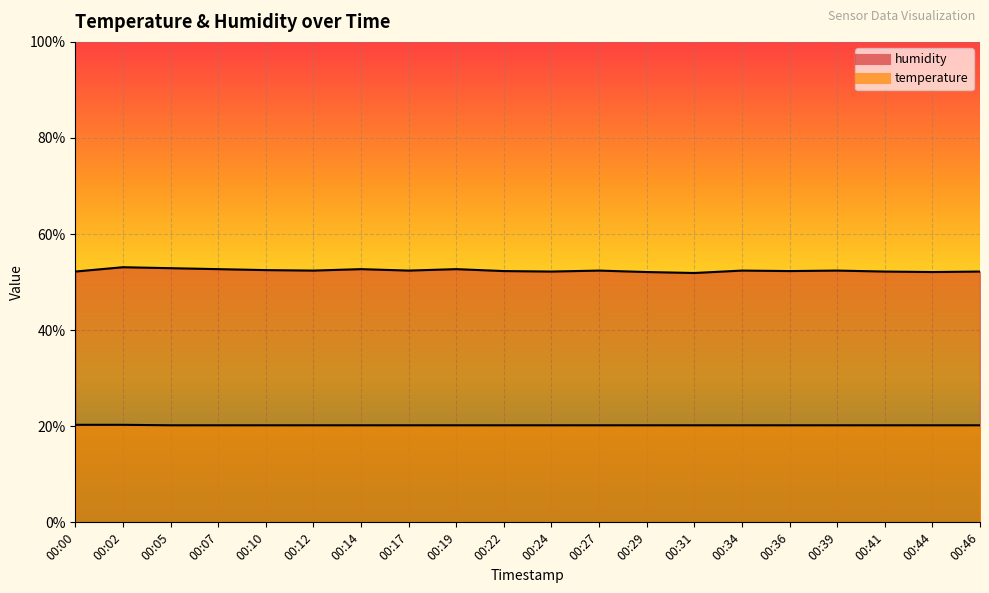

The value of temperature at 00:27 is 27.9. True or false?

False